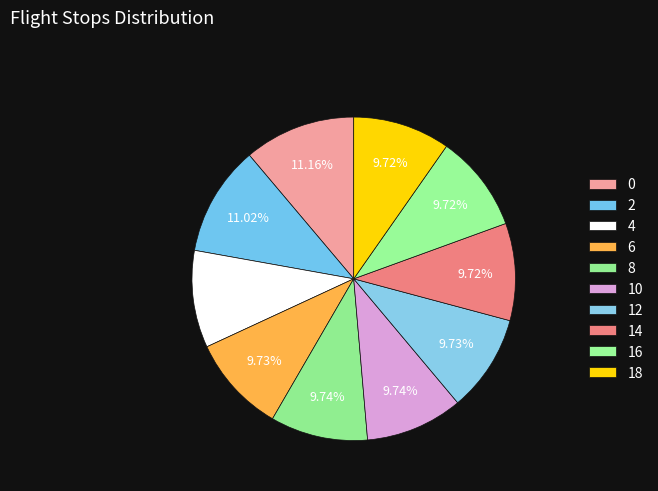

Count the number of slices in the pie.

10